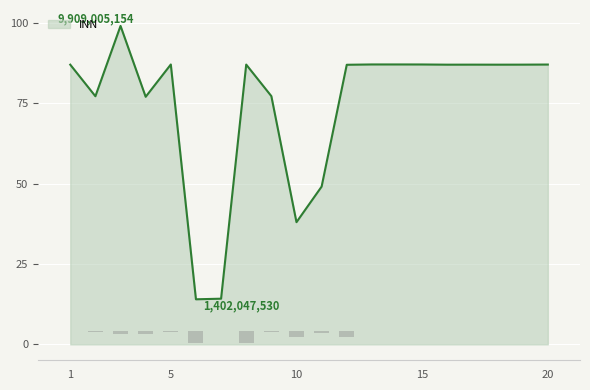

What is the minimum value shown in the chart?

-4.0